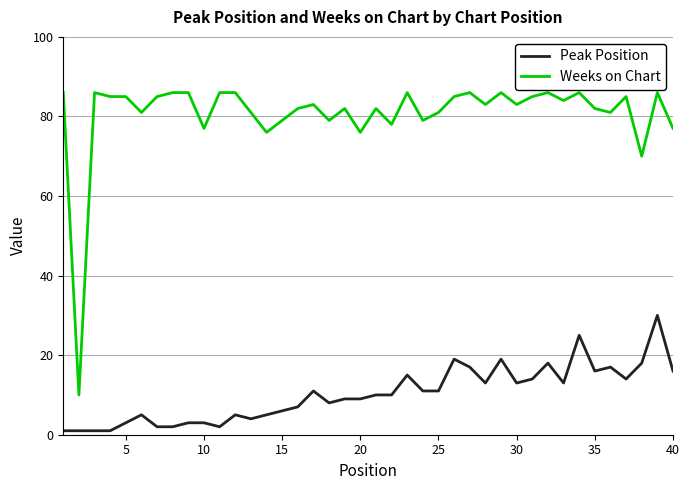

How many categories are shown in the chart?

40